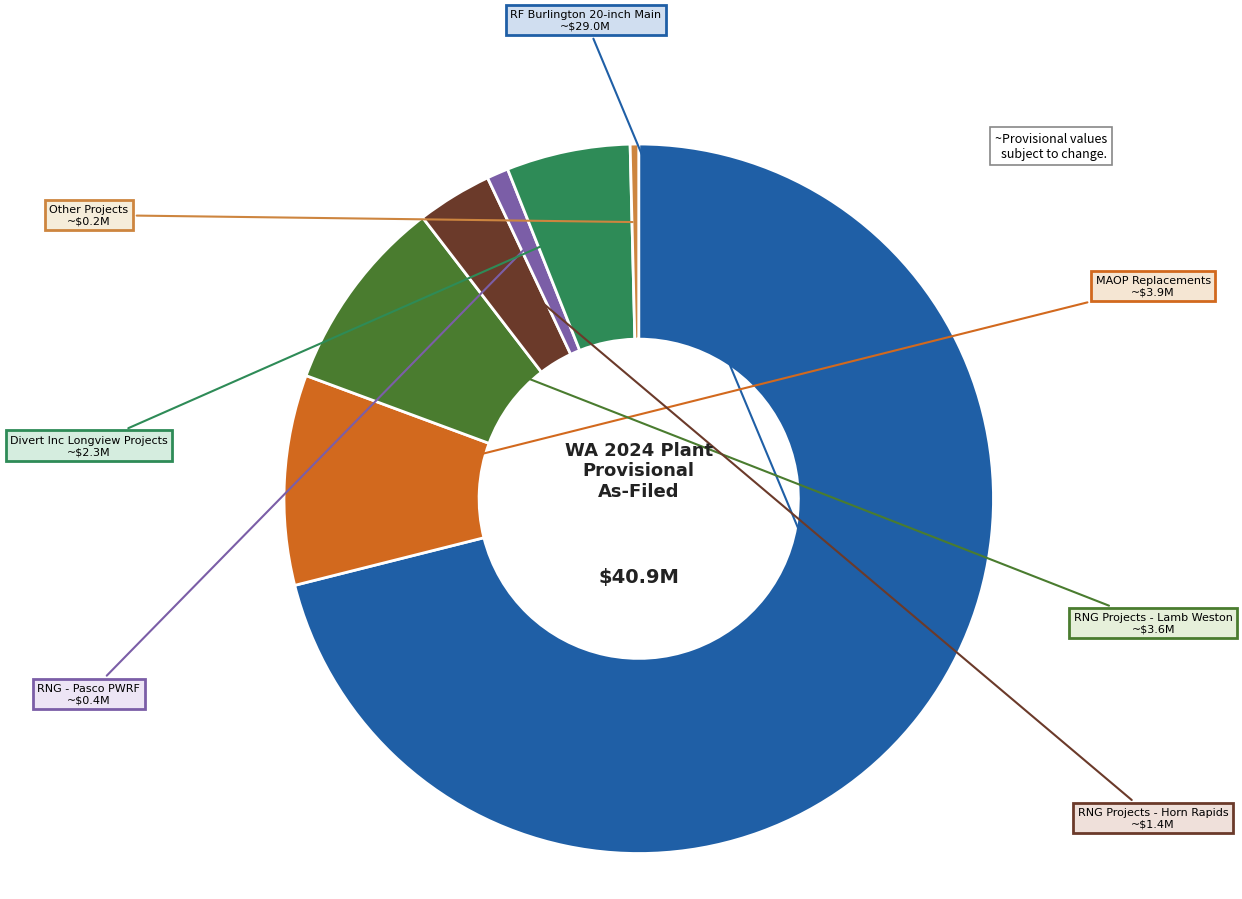

Does any single category account for the majority?

Yes